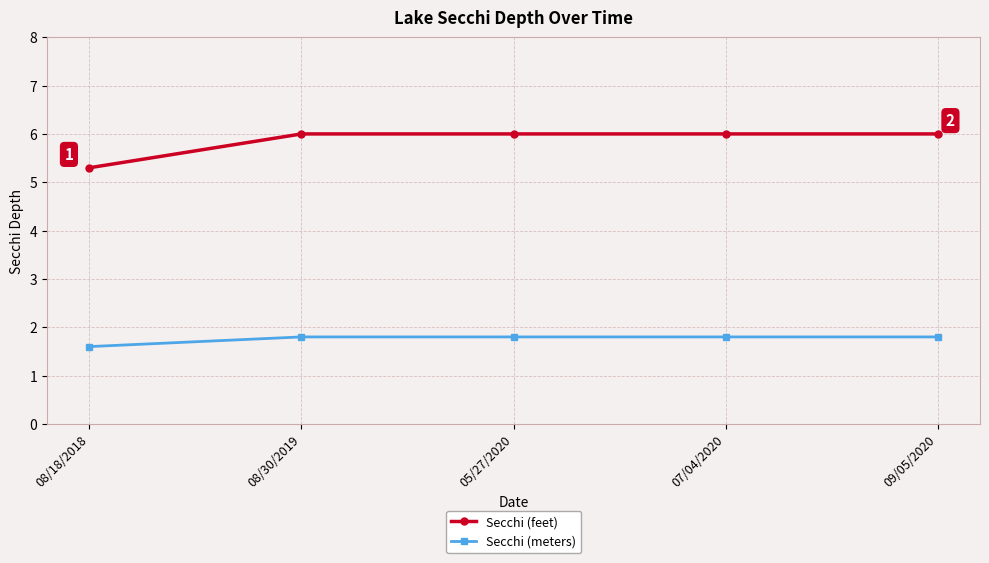

Is the value of Secchi (meters) at 07/04/2020 greater than the value of Secchi (feet) at 09/05/2020?

No